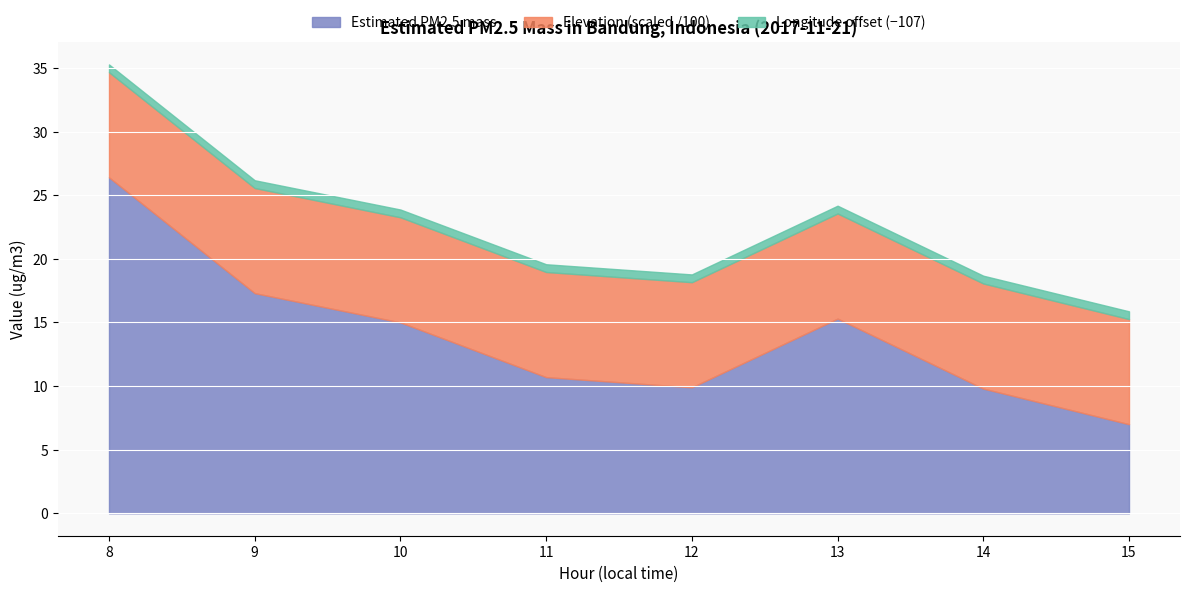

Which category has the highest value in the Estimated PM2.5 mass series?

8